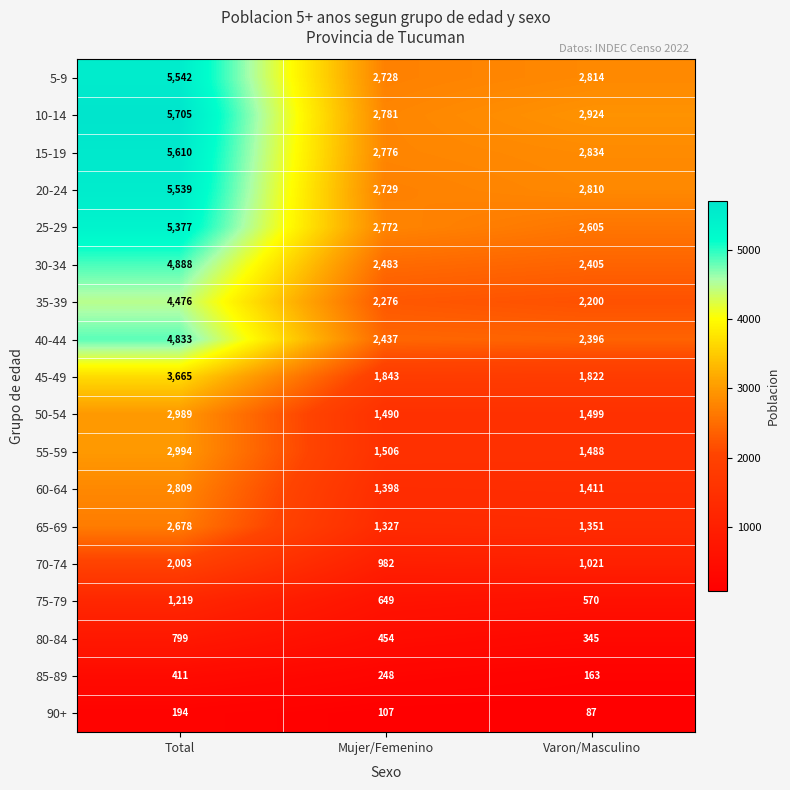

How many categories are shown in the chart?

3